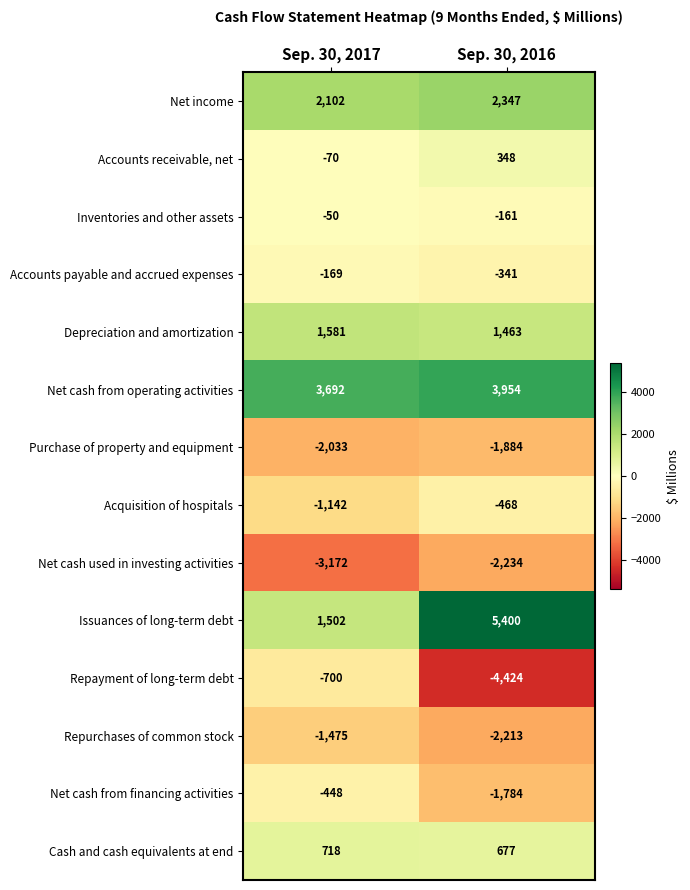

Reading left to right, list all the values displayed in this chart.

Net income: 2102	2347
Accounts receivable, net: -70	348
Inventories and other assets: -50	-161
Accounts payable and accrued expenses: -169	-341
Depreciation and amortization: 1581	1463
Net cash from operating activities: 3692	3954
Purchase of property and equipment: -2033	-1884
Acquisition of hospitals: -1142	-468
Net cash used in investing activities: -3172	-2234
Issuances of long-term debt: 1502	5400
Repayment of long-term debt: -700	-4424
Repurchases of common stock: -1475	-2213
Net cash from financing activities: -448	-1784
Cash and cash equivalents at end: 718	677